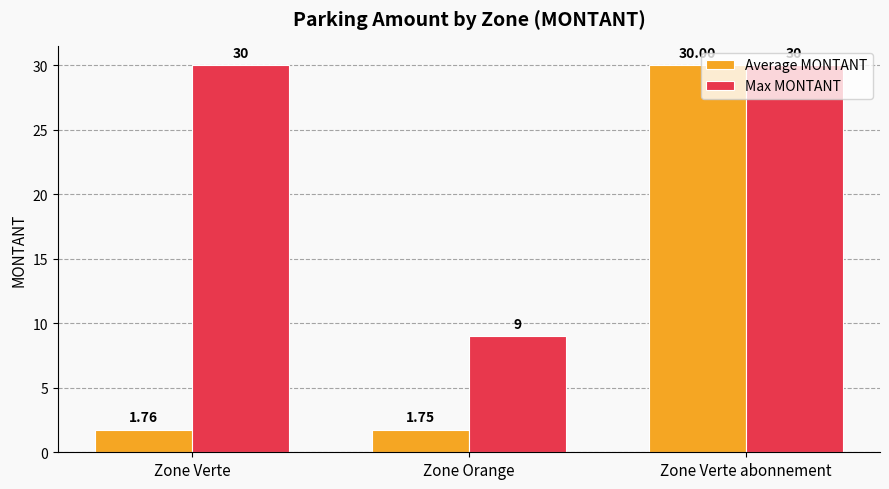

Is the value of Max MONTANT at Zone Verte greater than the value of Average MONTANT at Zone Verte?

Yes